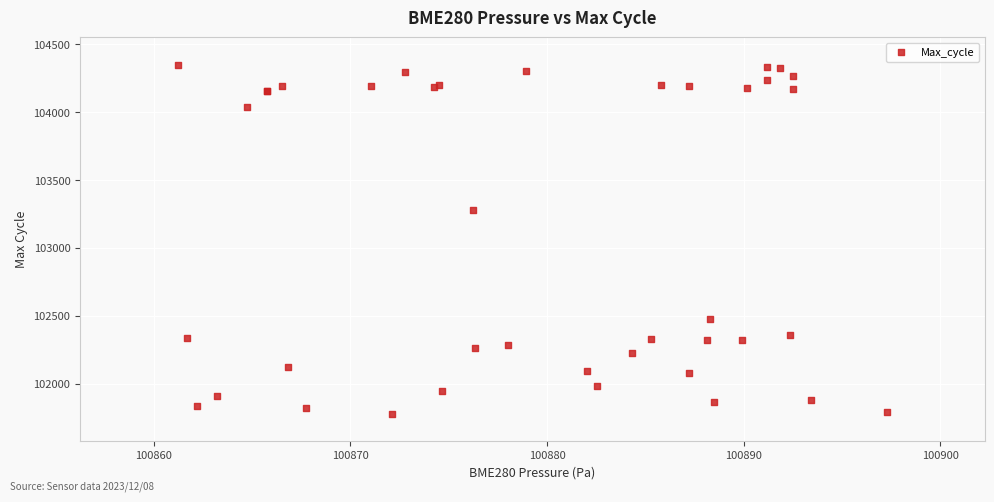

What Y value in the scatter plot is closest to 103064?

103283